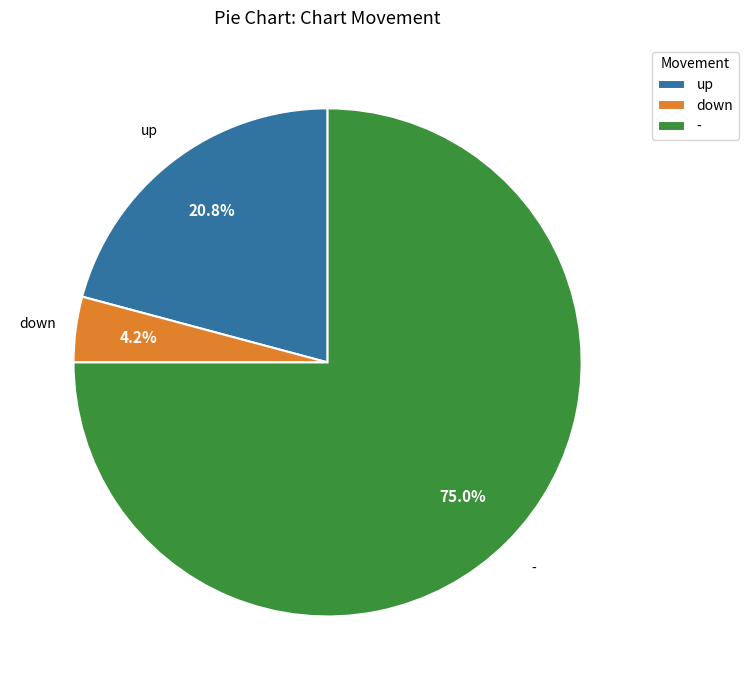

To the nearest percent, what percentage of the pie is up?

21%